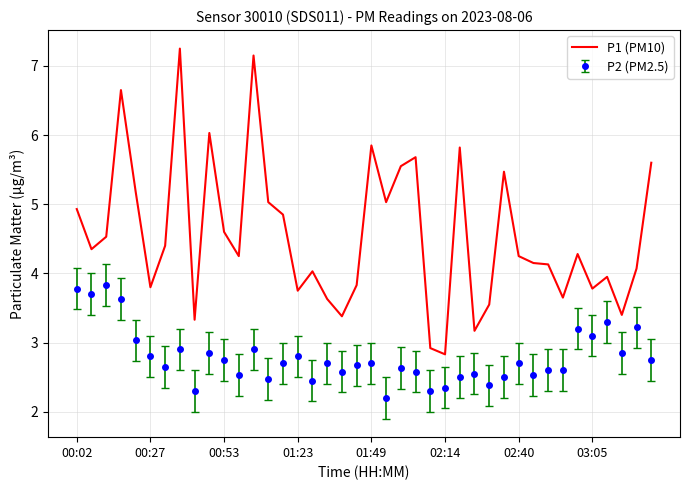

What is the difference between the maximum and minimum values in the P2 (PM2.5) series?

1.6